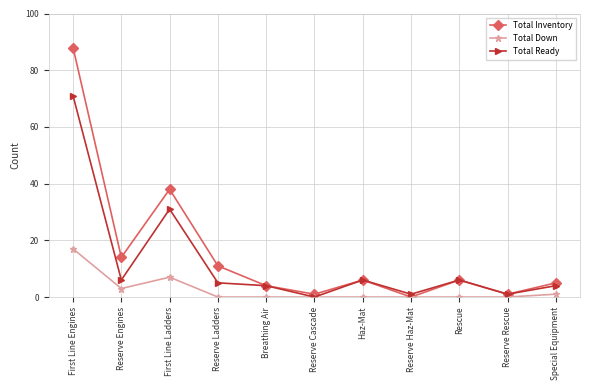

Which series has the largest range (max minus min)?

Total Inventory